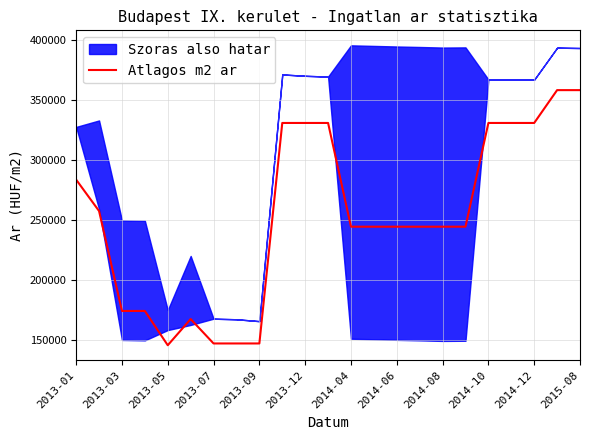

How many points are higher than both their immediate neighbors (excluding endpoints)?

1